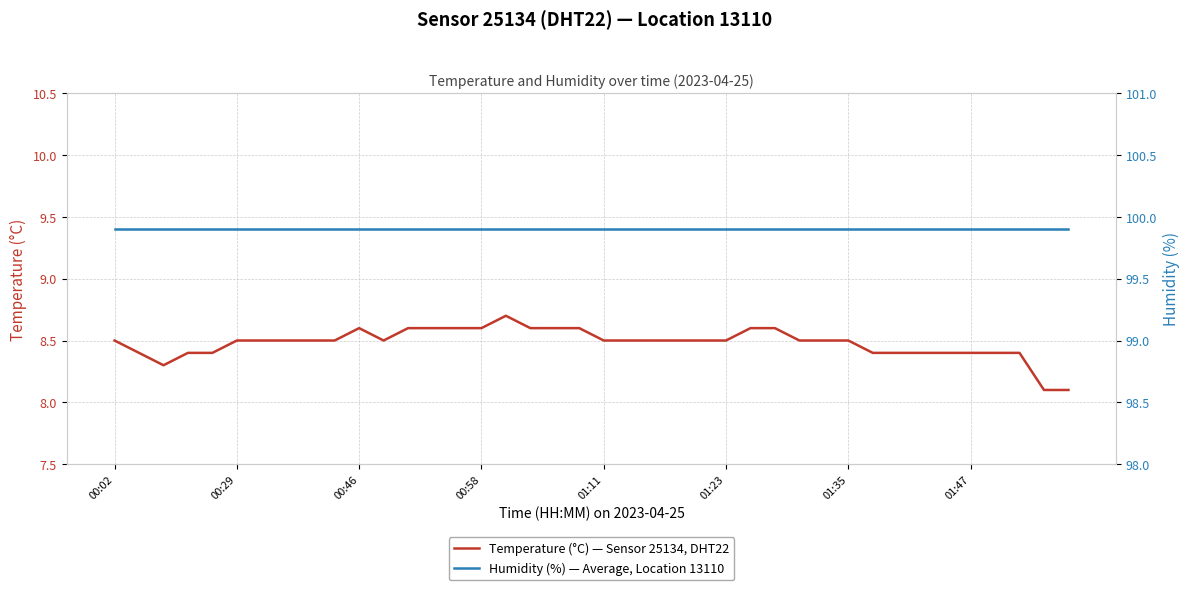

Rank the series by their average value, from highest to lowest.

Humidity (%) — Average, Location 13110, Temperature (°C) — Sensor 25134, DHT22